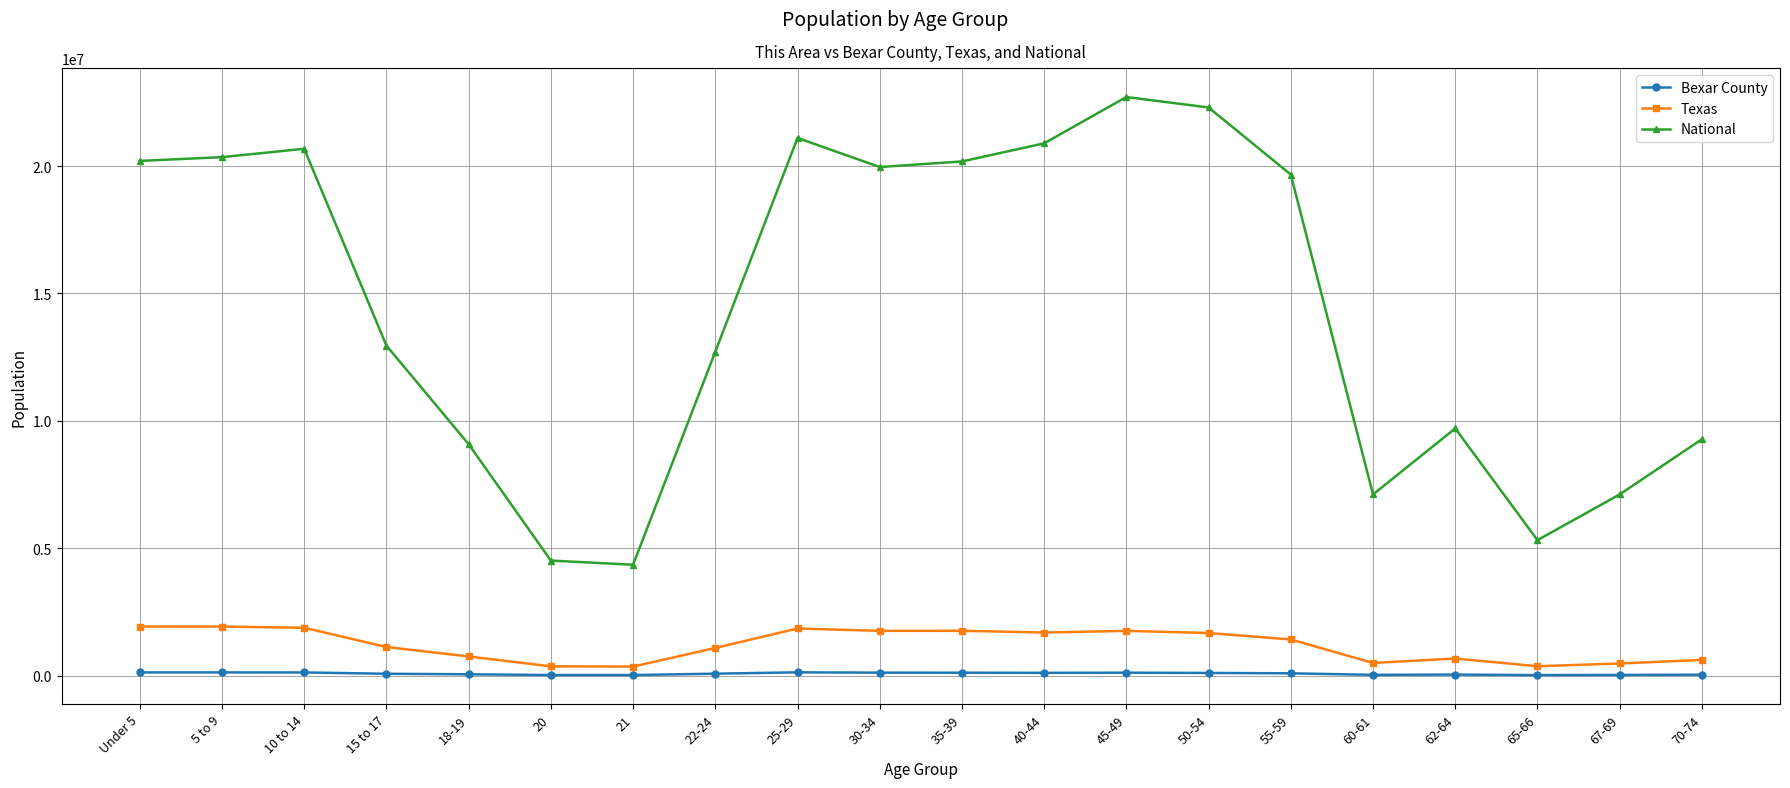

True or false: National has more than 2 points higher than both neighbors.

True